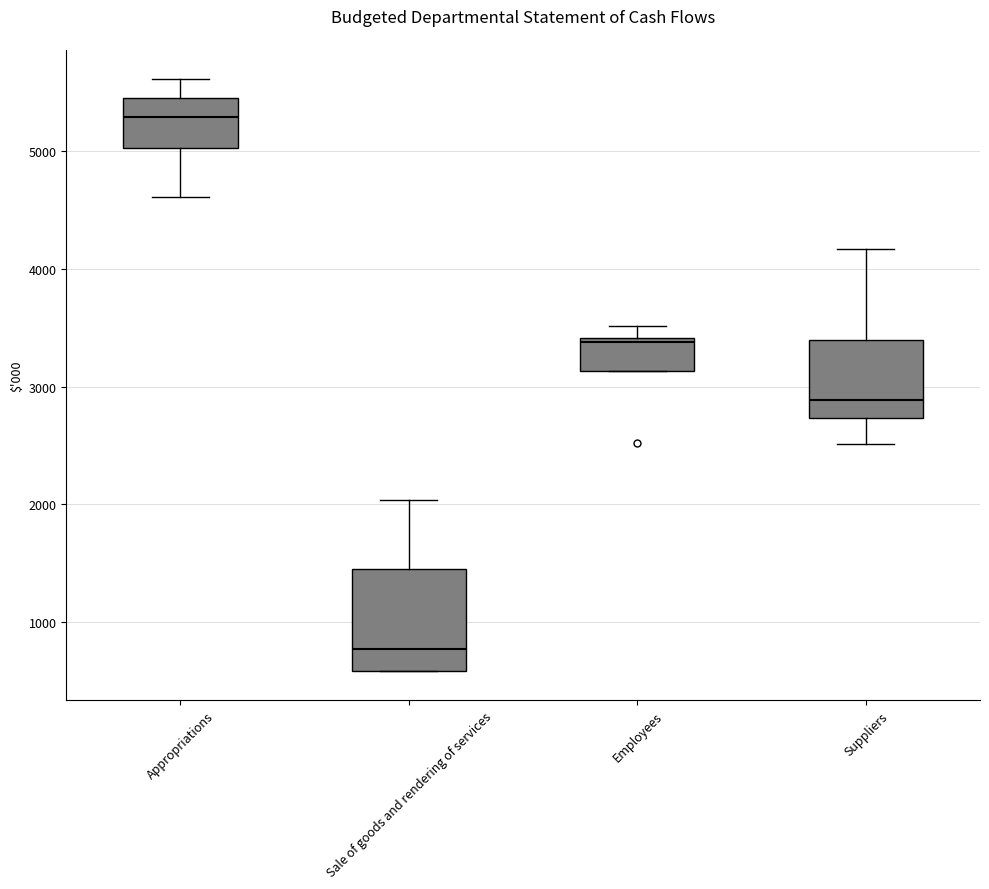

Reading left to right, read every box against the y-axis: the position of its median line, the range the box covers, and the ends of its whiskers. The values are not printed on the chart, so give them approximately, as read against the axis.

Appropriations: median 5300, box 5000 to 5500, whiskers 4600 to 5600
Sale of goods and rendering of services: median 800, box 600 to 1500, whiskers 600 to 2000
Employees: median 3400 (just below the box's upper edge), box 3100 to 3400, whiskers 3100 to 3500
Suppliers: median 2900, box 2700 to 3400, whiskers 2500 to 4200